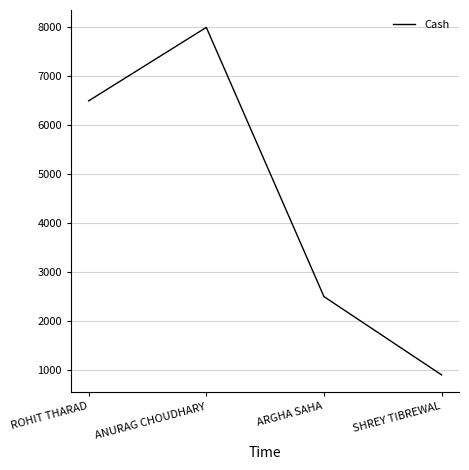

What is the change in value from ROHIT THARAD to ANURAG CHOUDHARY?

+1501